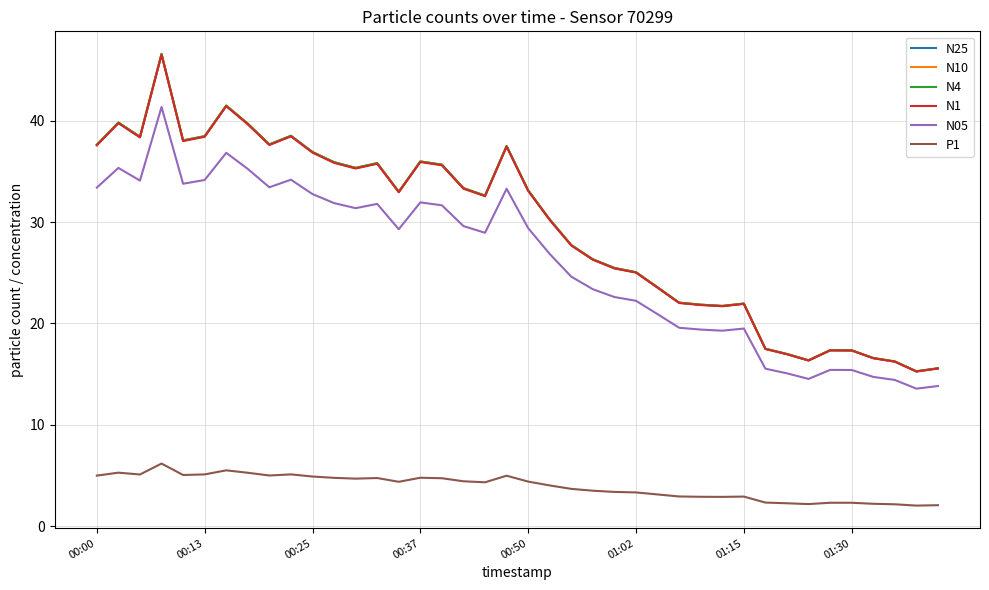

What is the maximum value shown in the chart?

46.6